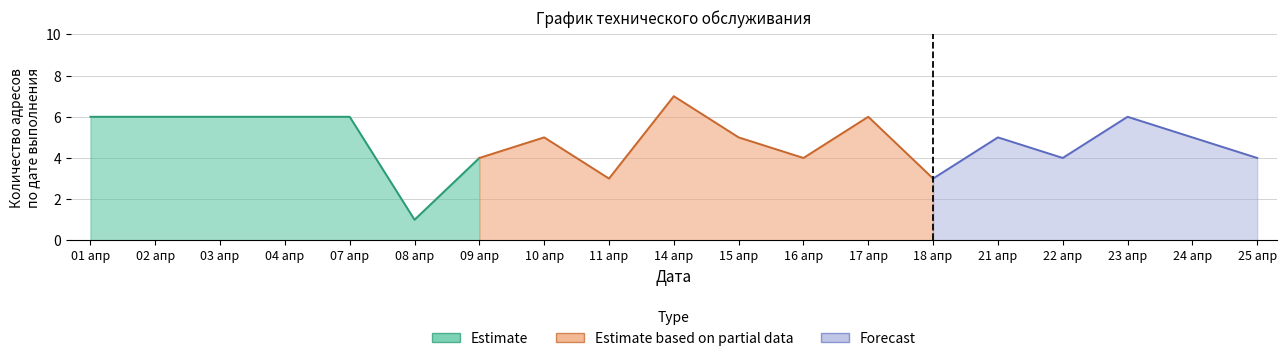

Between Апрель 22 and Апрель 04, which is larger?

Апрель 04